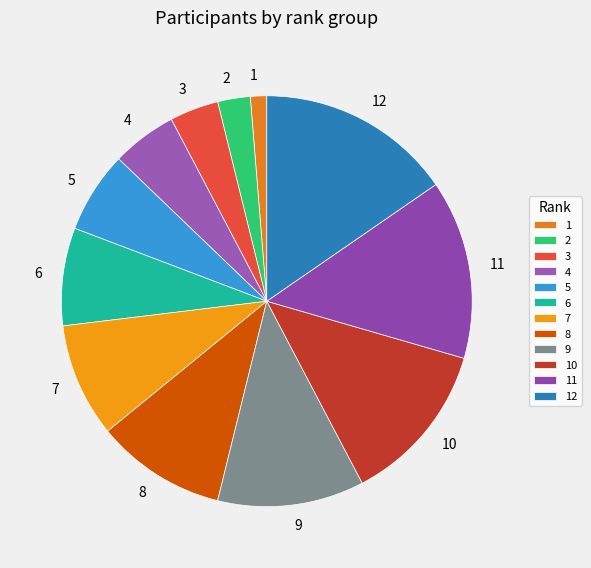

Is the sum of 6 and 1 greater than half?

No